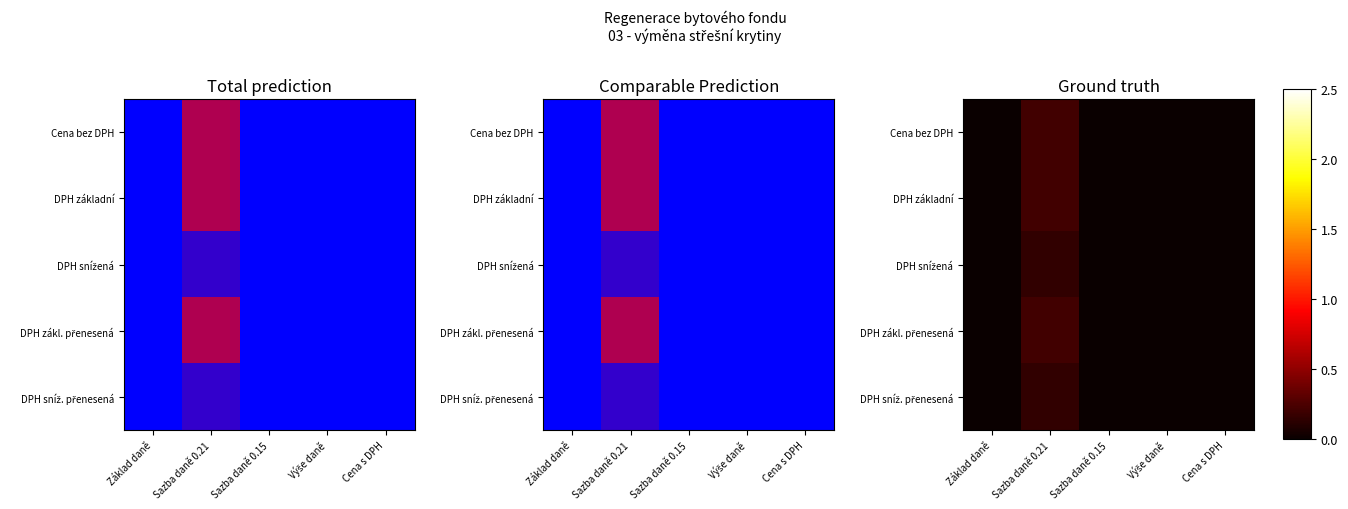

What is the total value across all series at Sazba daně 0.21?

0.9